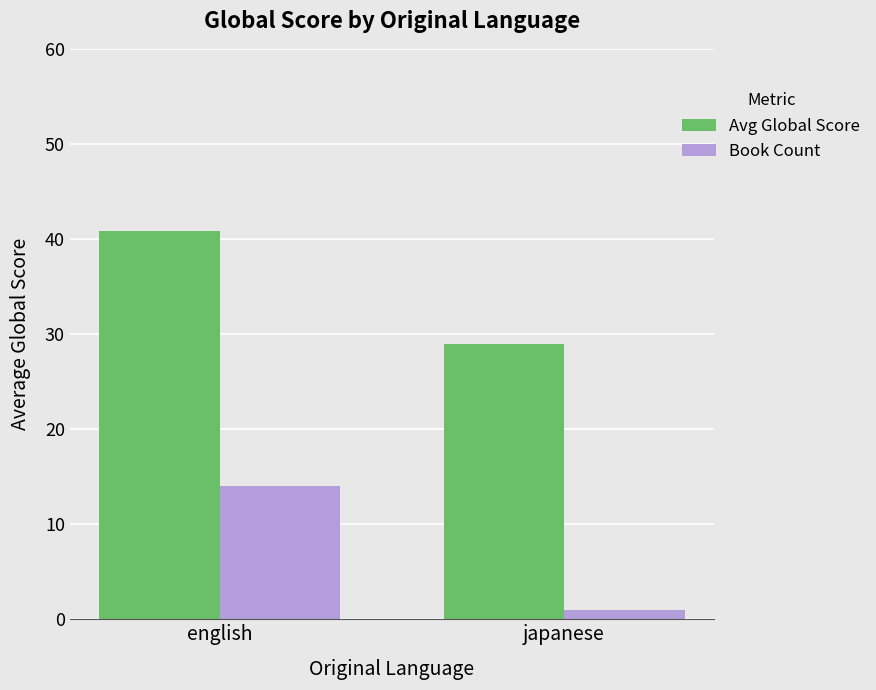

What is the label of the 1st bar from the left?

english